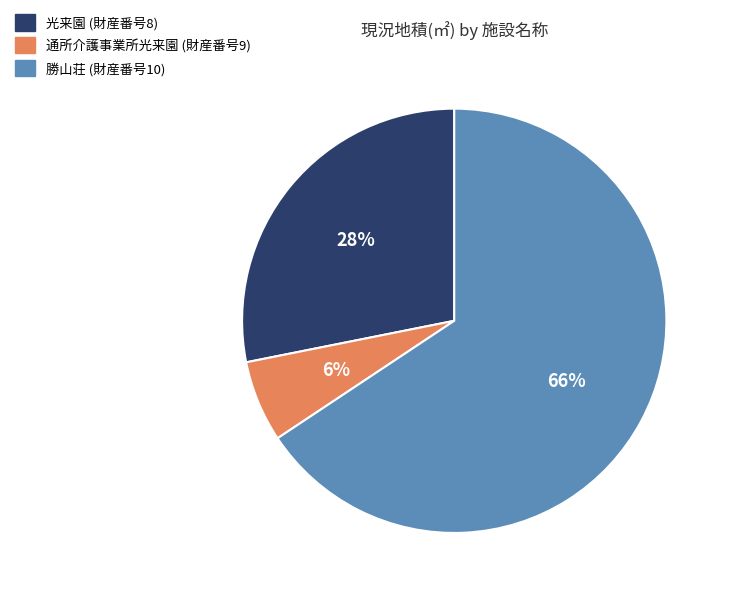

Between 光来園 (財産番号8) and 通所介護事業所光来園 (財産番号9), which is larger?

光来園 (財産番号8)